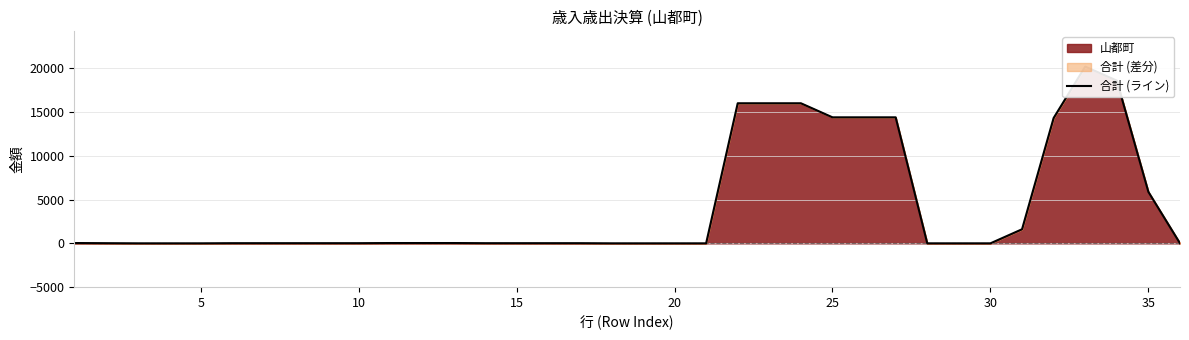

How many categories are shown in the chart?

36